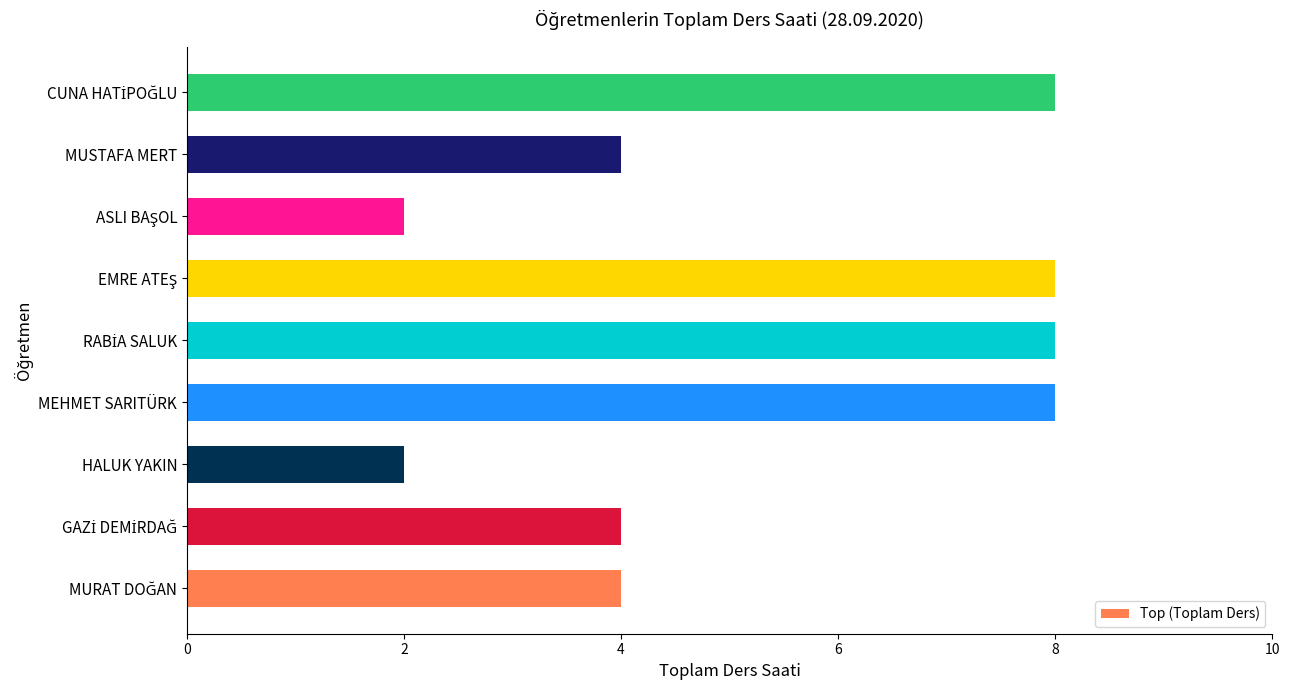

Count the values in the range 4 to 8.

7